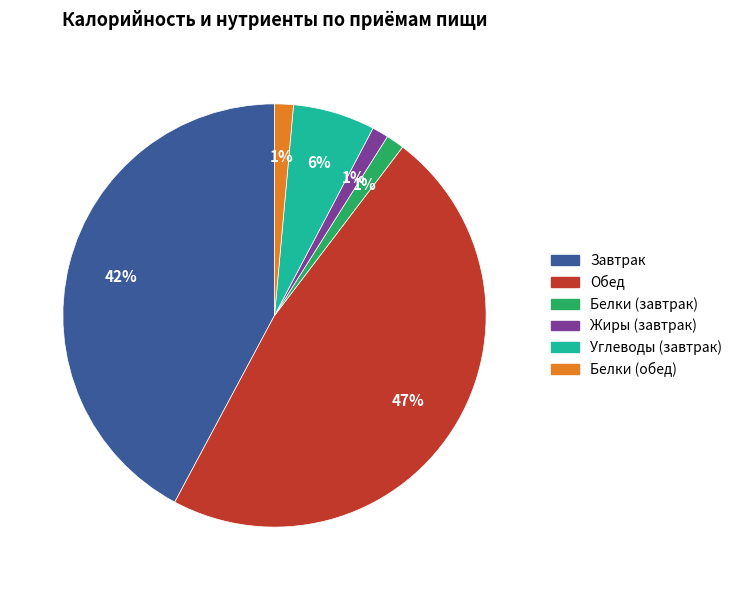

To the nearest percent, what is the difference between the Белки (завтрак) and Углеводы (завтрак) slice percentages?

5%